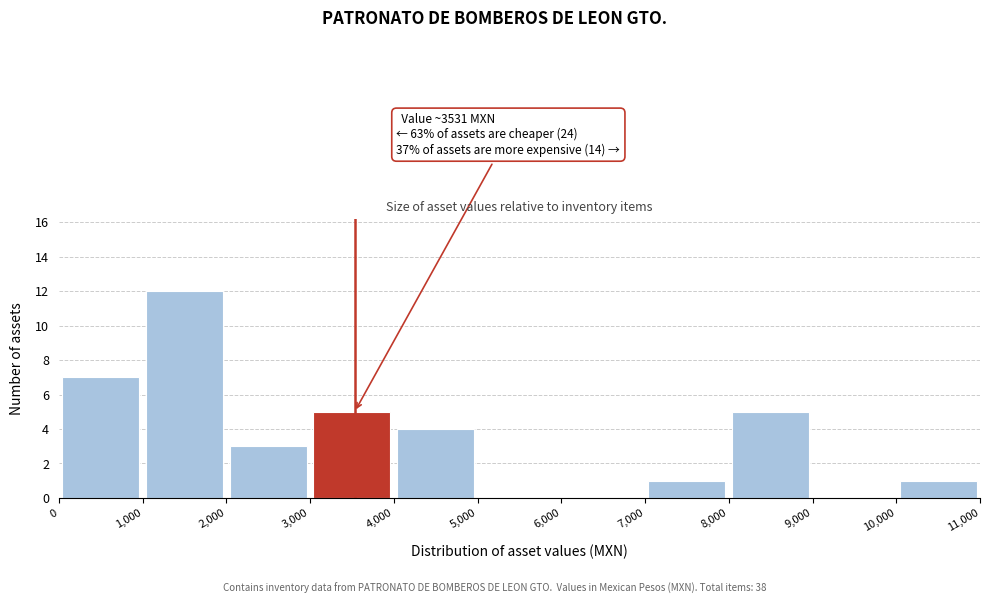

Over which range of the x-axis is the bar tallest?

1,000 to 2,000